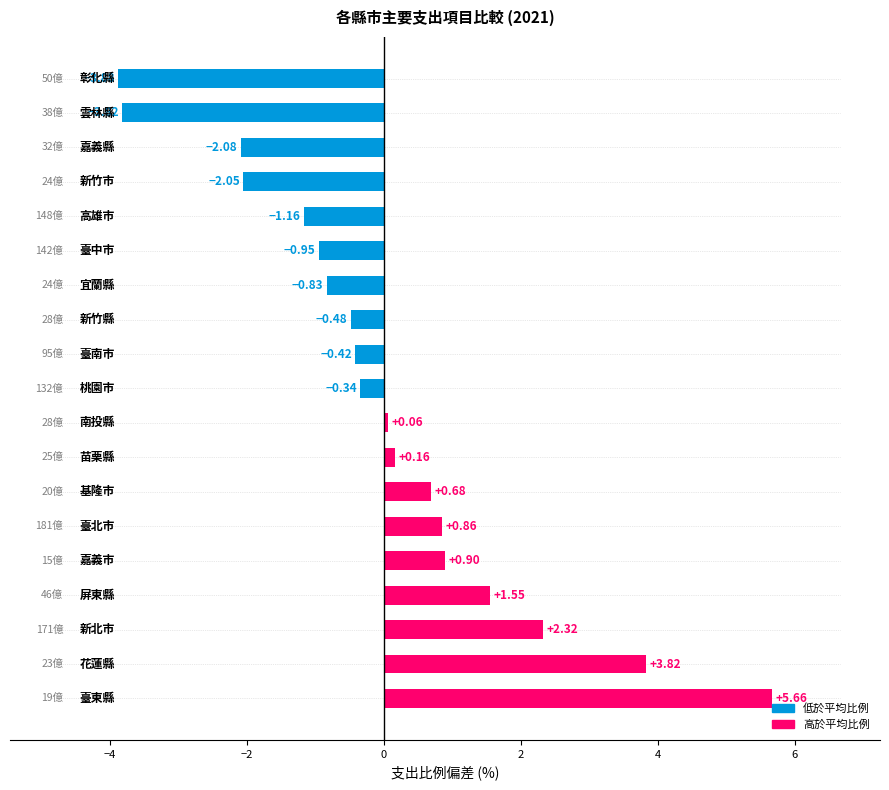

True or false: the data shows 1.6 at 0.

True